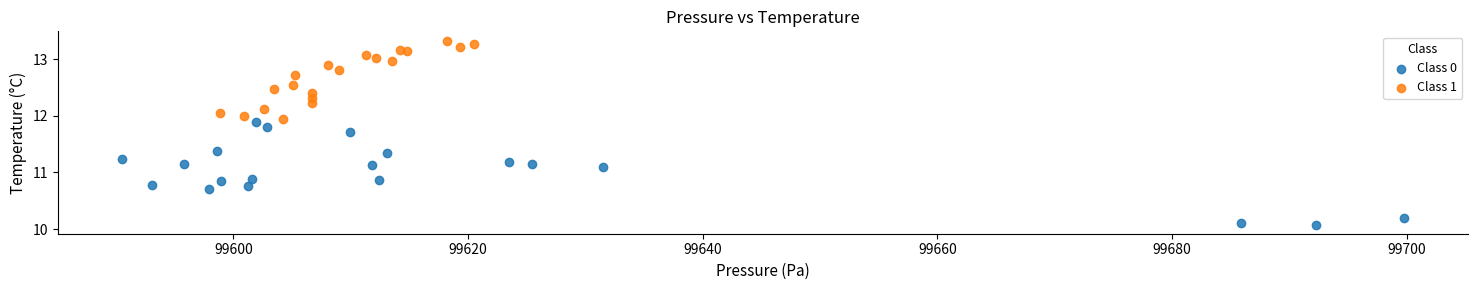

Which series has the largest Y range (max minus min)?

Class 0